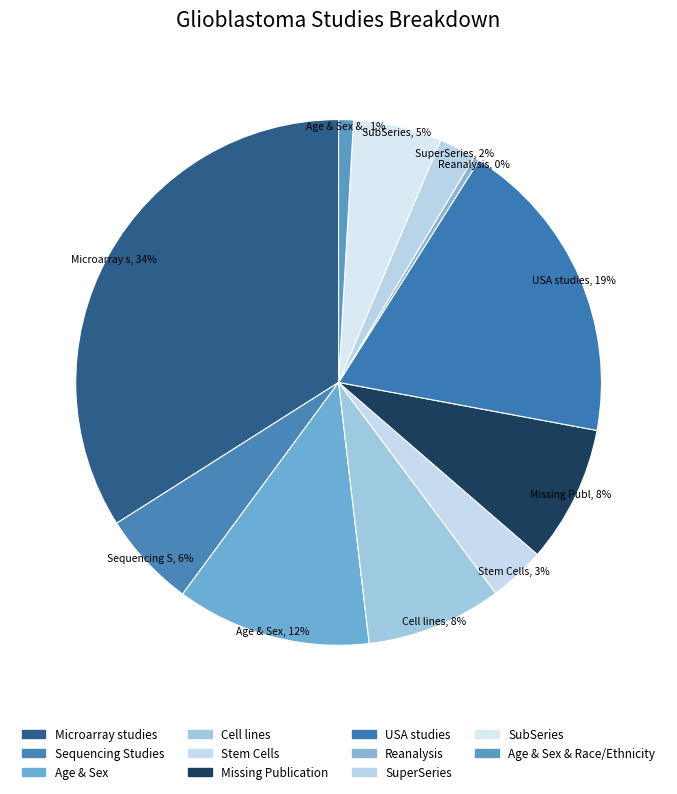

How many segments does this pie chart have?

11